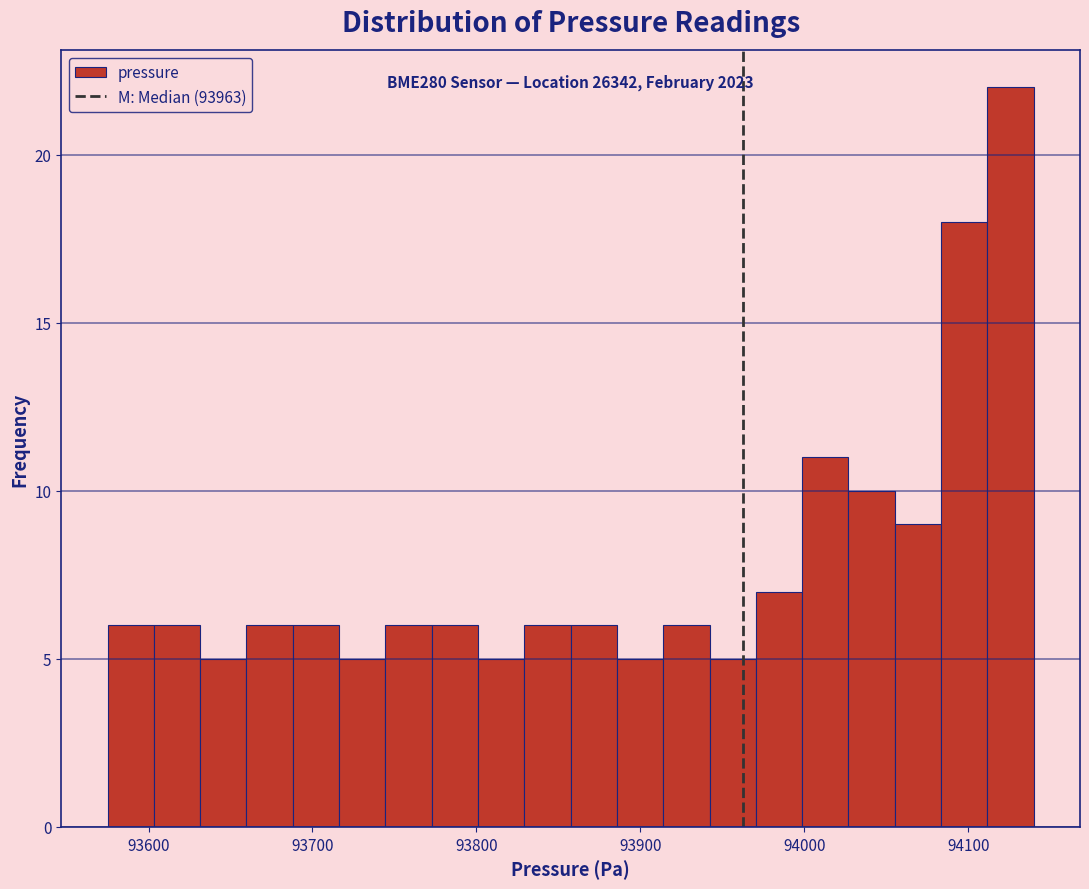

Around what value on the x-axis is the tallest bar? Give the approximate position of its centre, as read against the axis.

94130